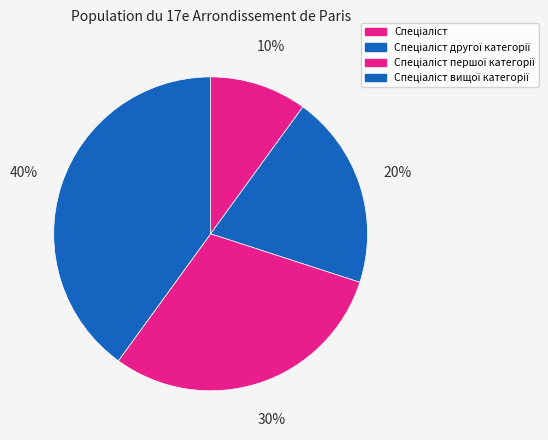

What percentage is the Спеціаліст другої категорії slice, to the nearest percent?

20%